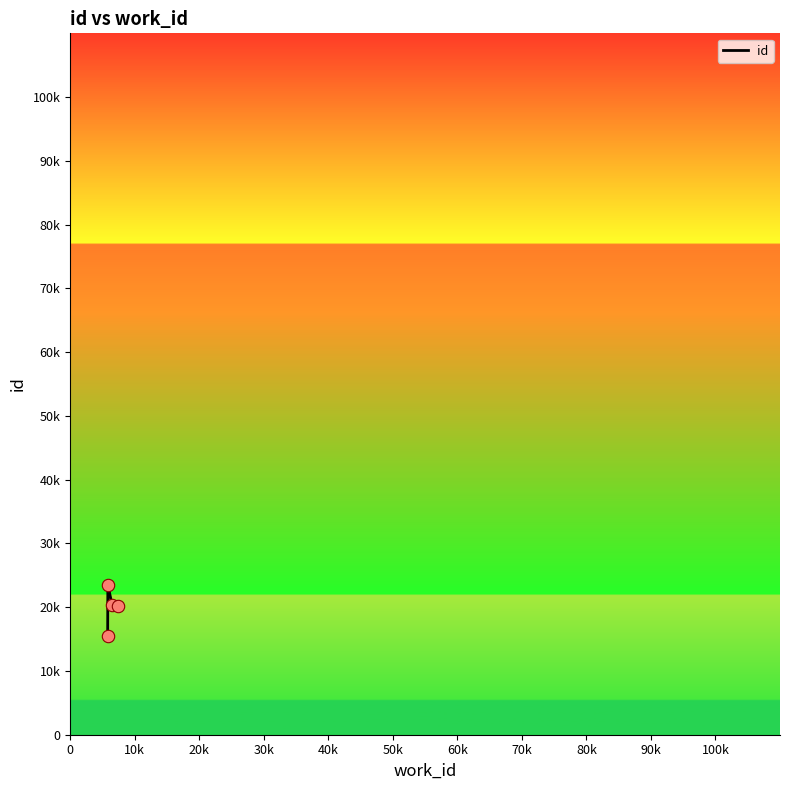

Is this an area chart (filled region under the line)?

No